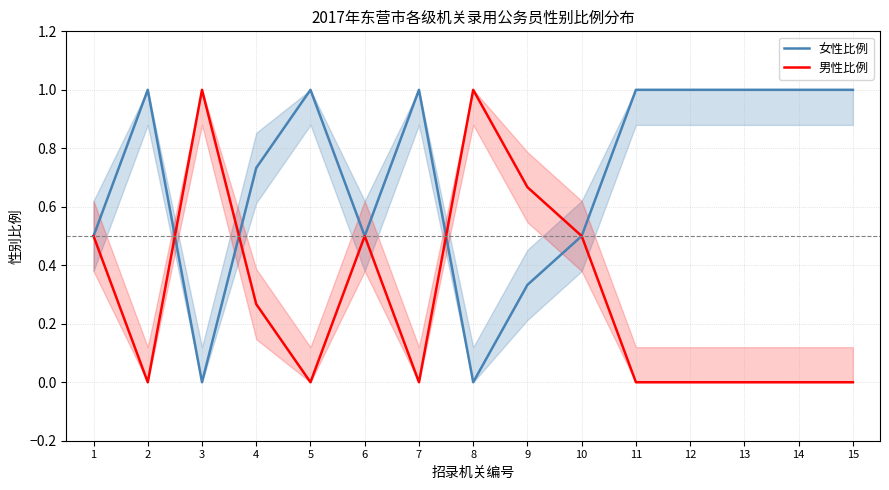

Which label corresponds to the smallest value in the chart?

3